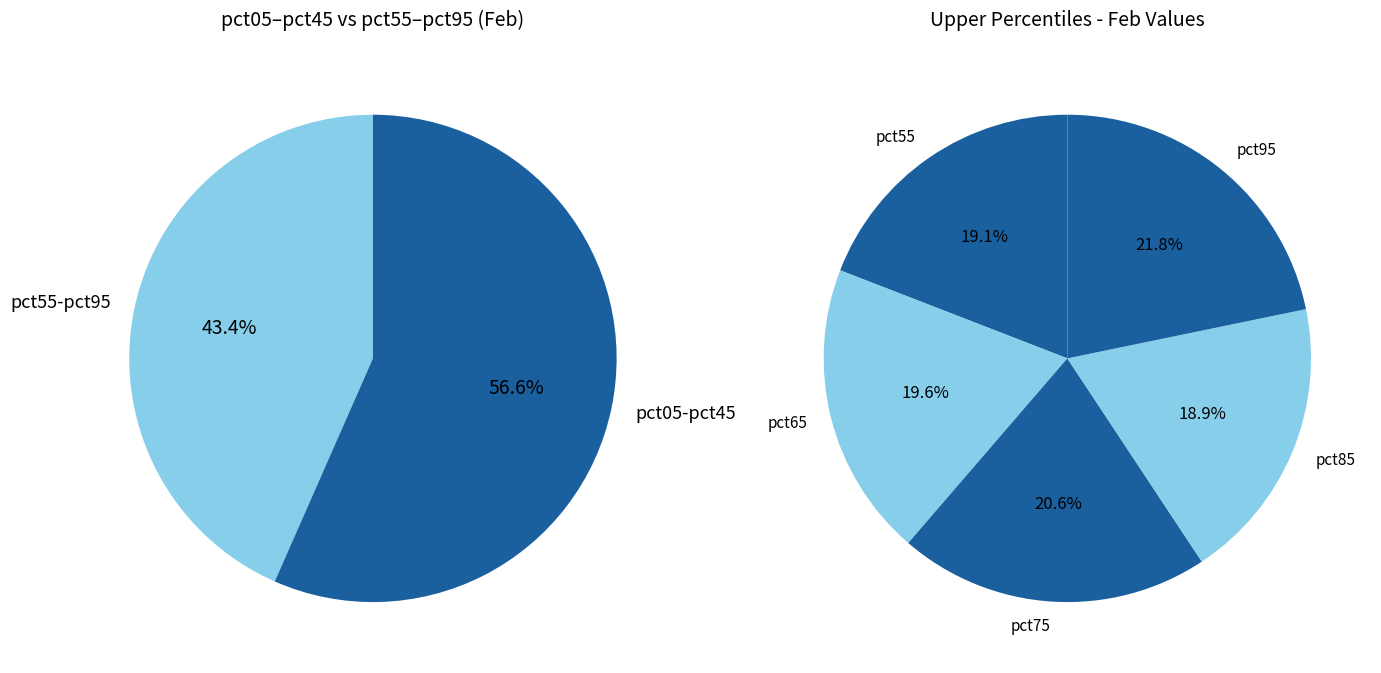

The pct65 slice represents 14% of the pie. True or false?

False